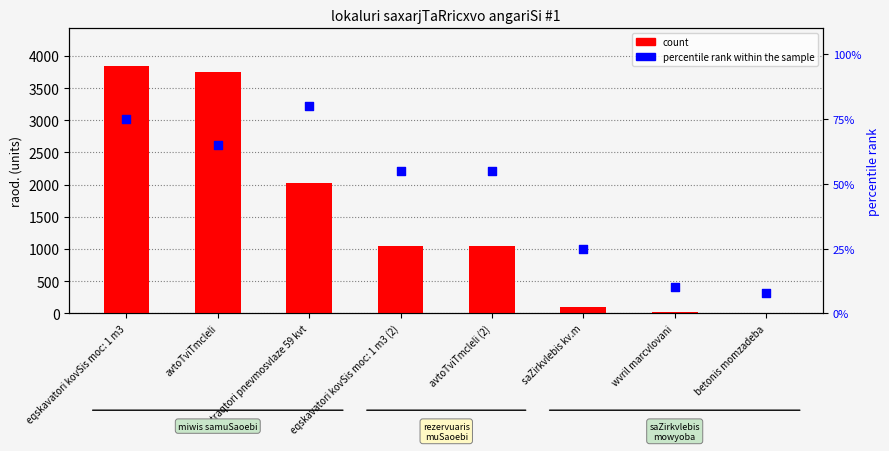

What are all the series names shown in the legend?

count, percentile rank within the sample